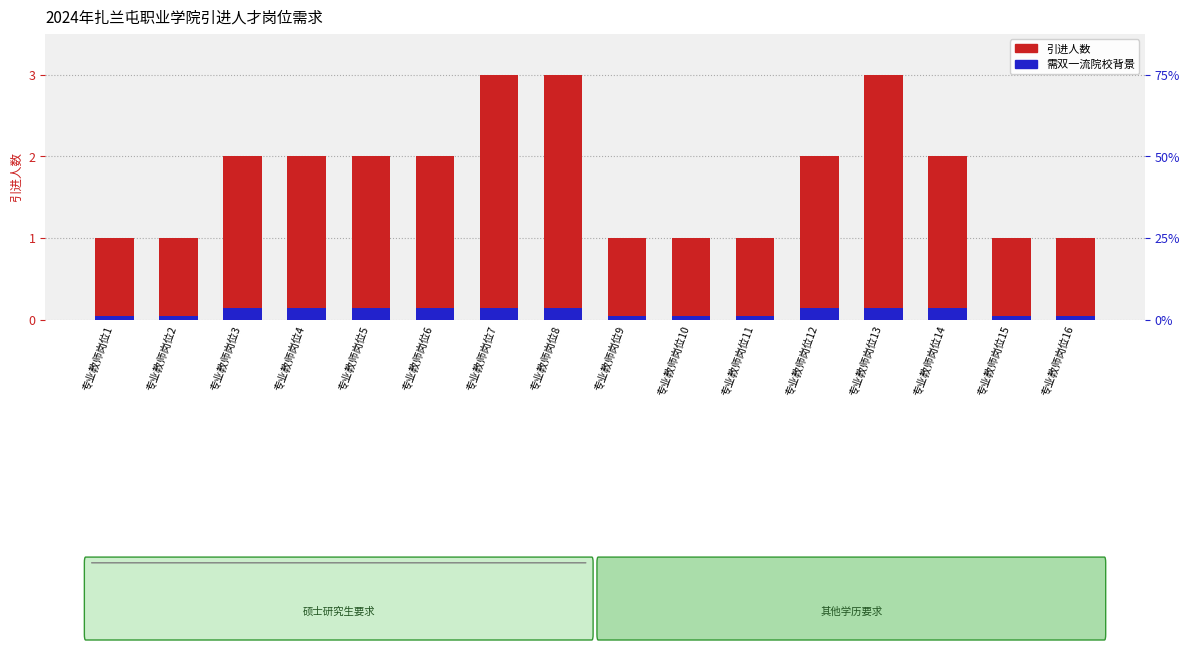

Is it true that 引进人数 equals 1.0 at 专业教师岗位16?

True